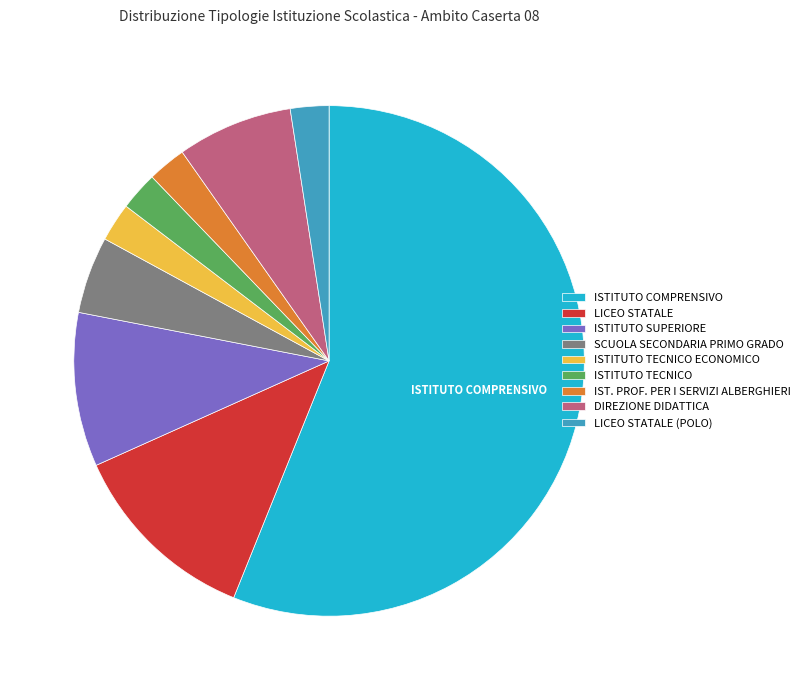

Is there a majority slice in this chart?

Yes